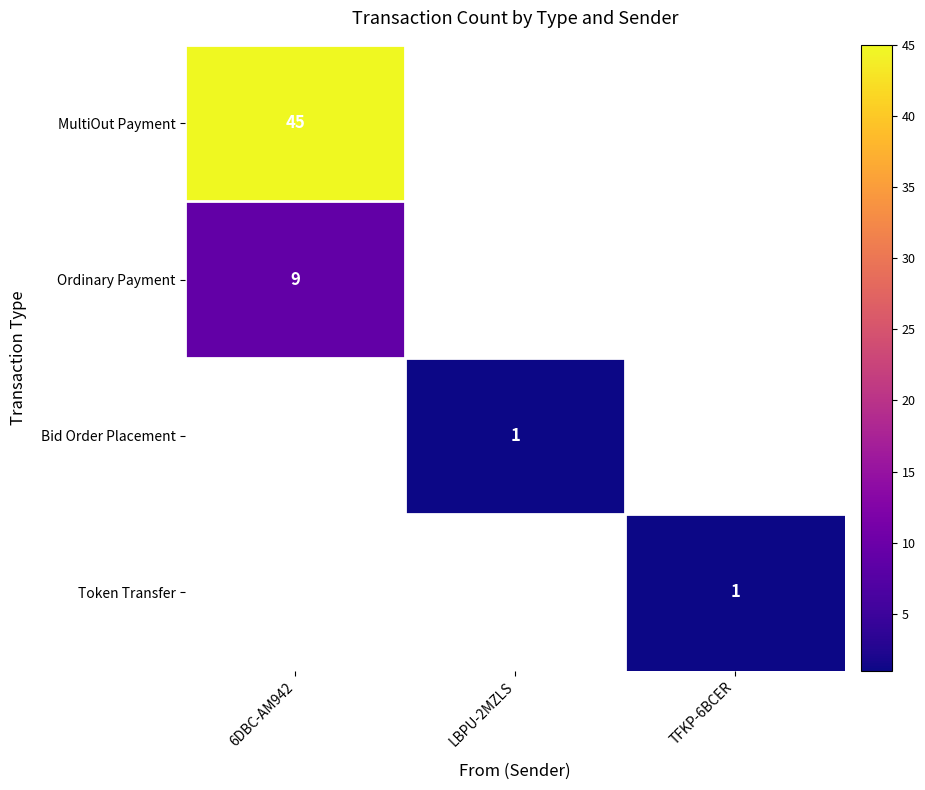

The value of Bid Order Placement at LBPU-2MZLS is 1.3. True or false?

False